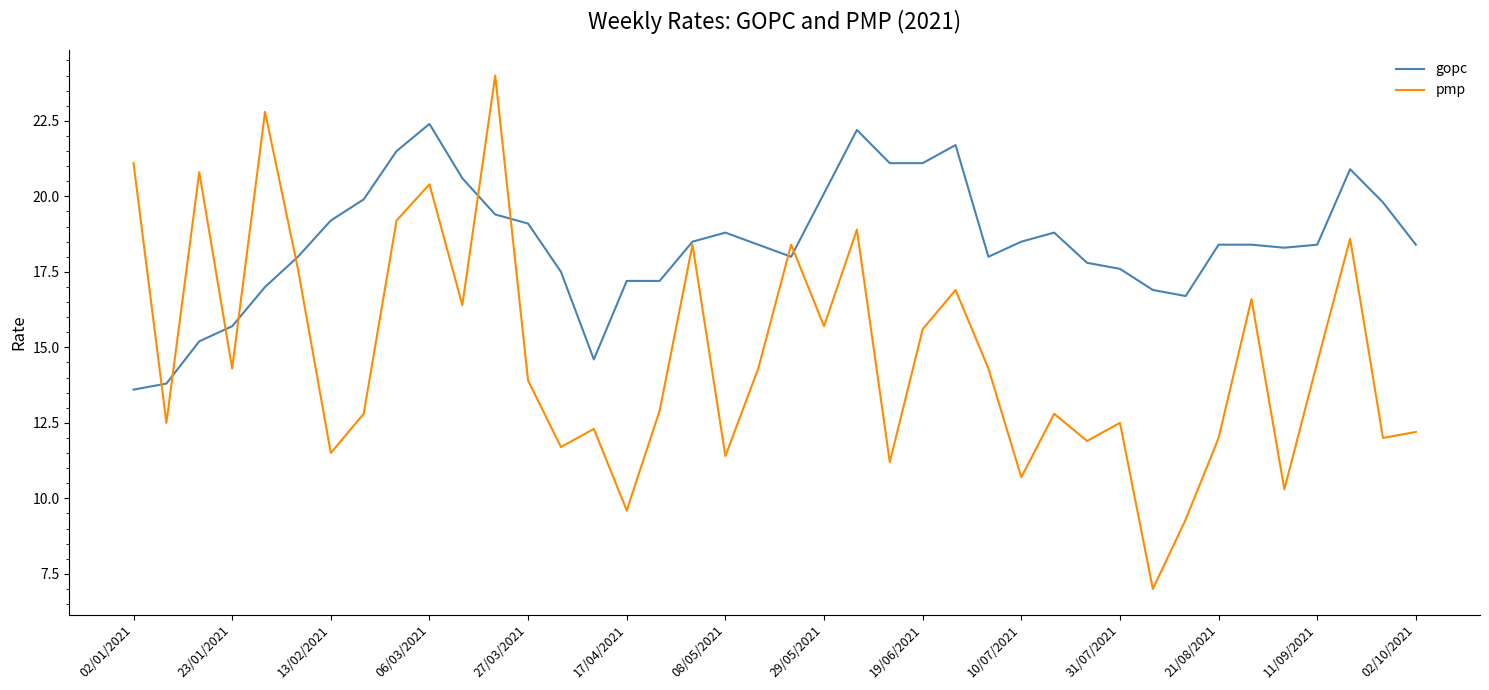

List the series in order of their overall mean, lowest first.

pmp, gopc